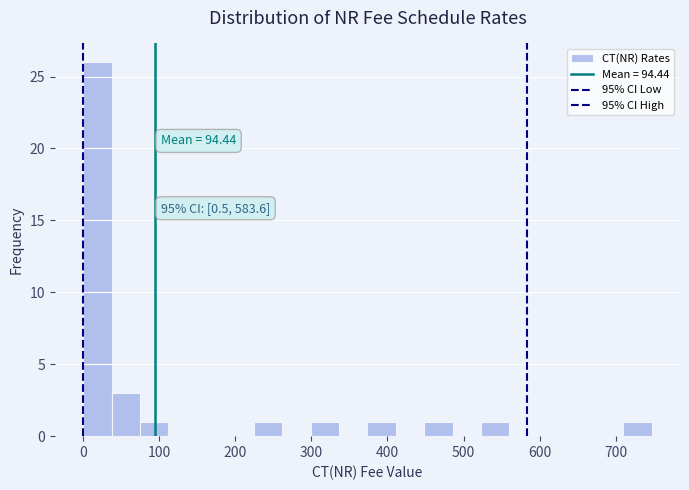

Read against the x-axis, roughly where is the centre of the tallest bar?

20